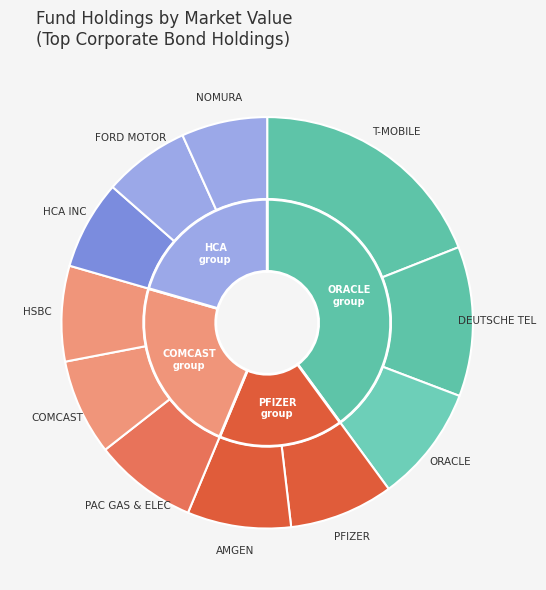

The HCA INC slice represents 7% of the pie. True or false?

True